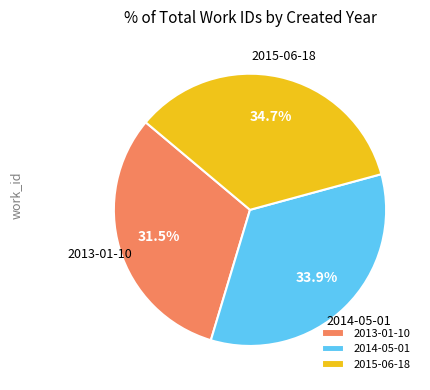

To the nearest percent, what is the difference between the largest and smallest slice percentages?

3%